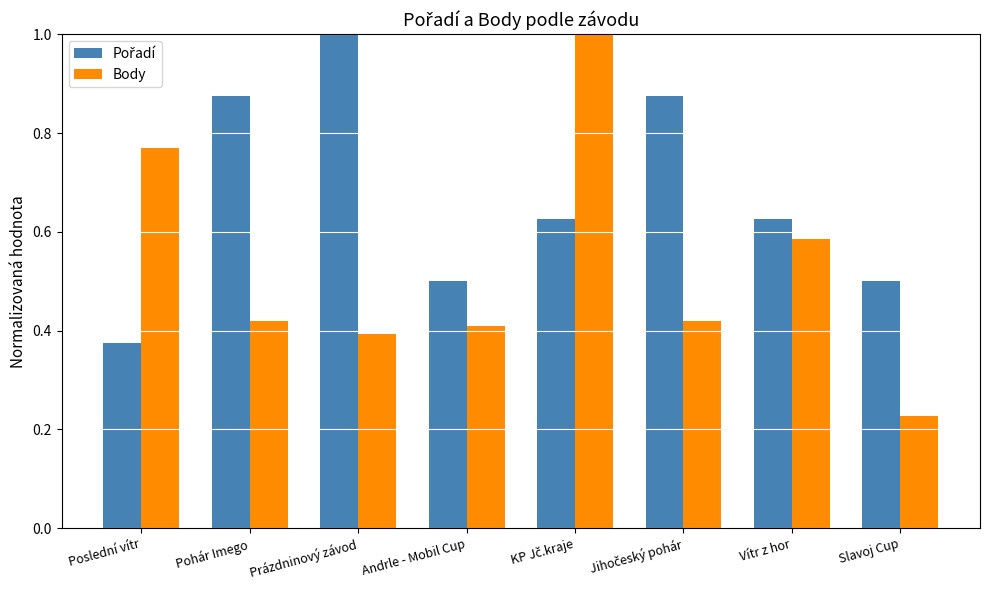

What is the average value of the Body series?

0.5